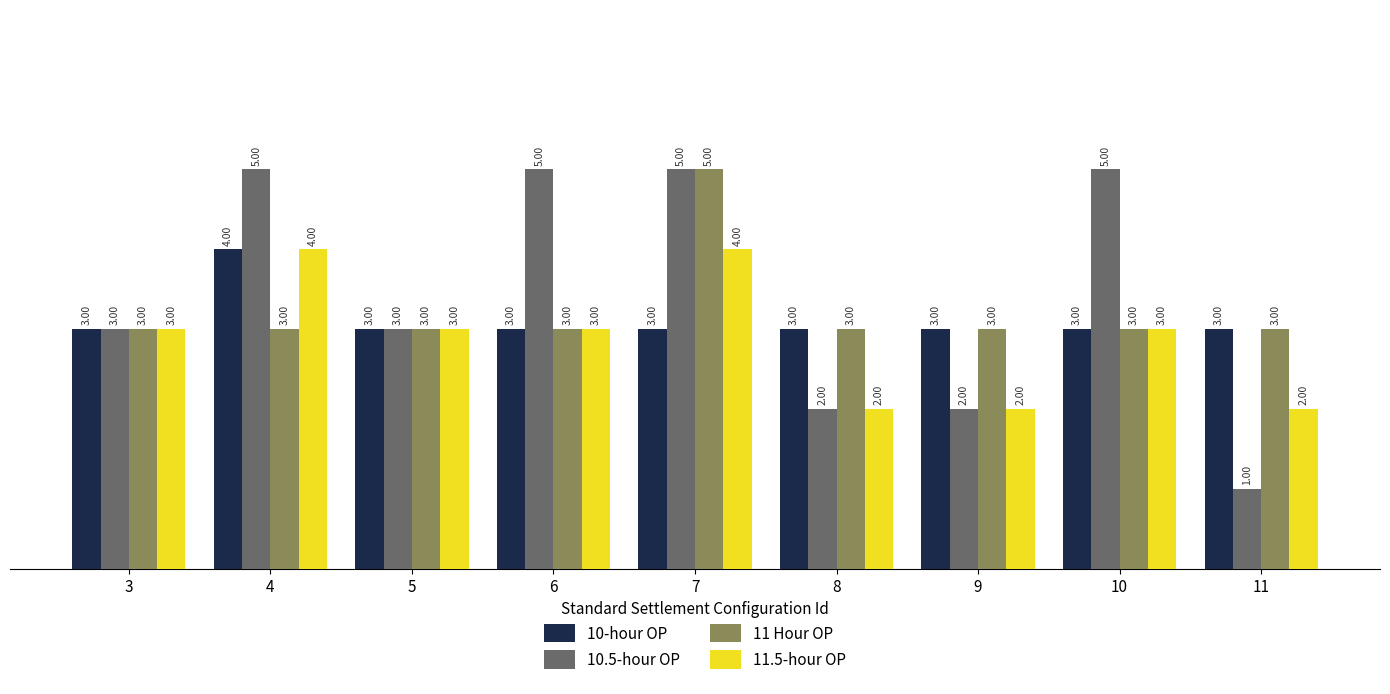

Which category has the lowest value across all series?

11